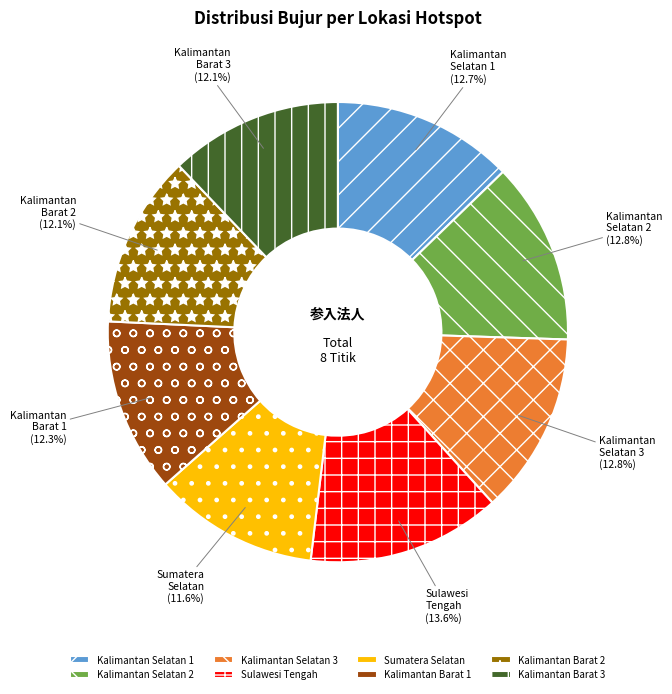

What is the smallest slice in the pie chart?

Sumatera Selatan